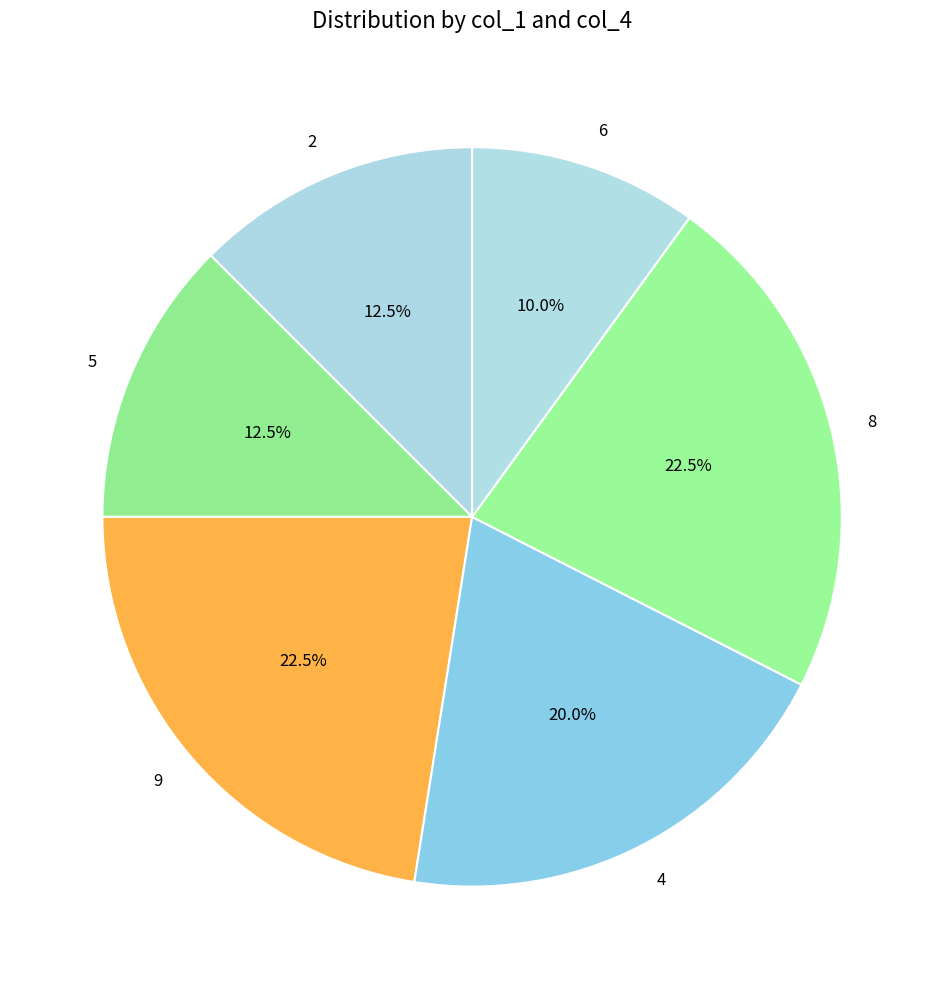

What portion of the pie excludes 2?

87.5%